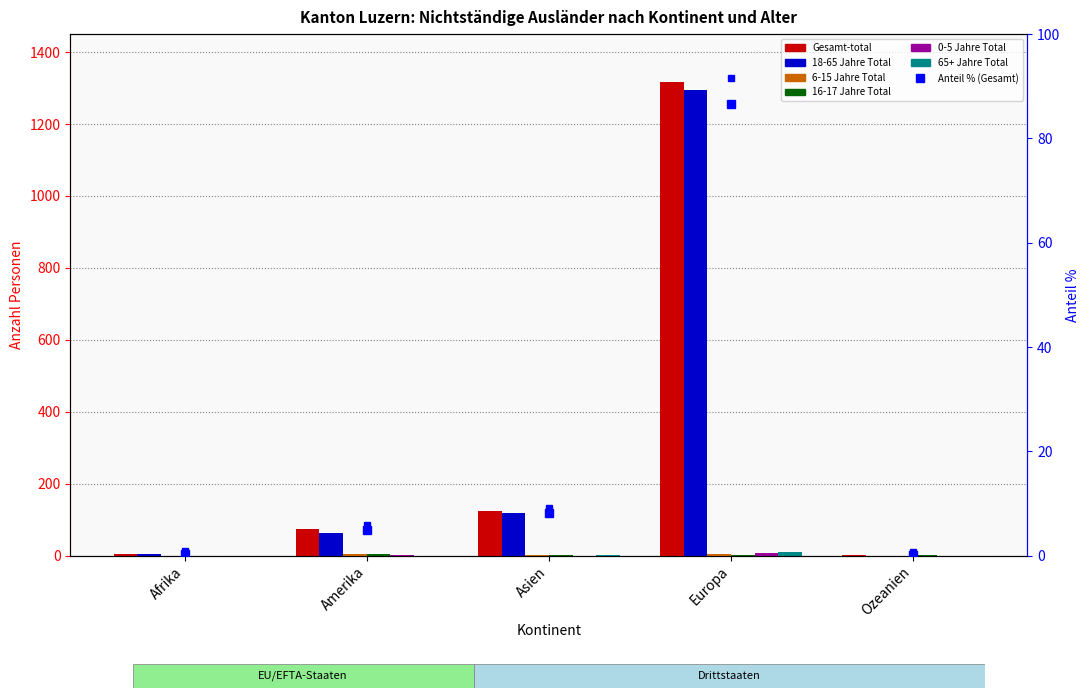

Count the 65+ Jahre Total values in the range 0 to 2.

4